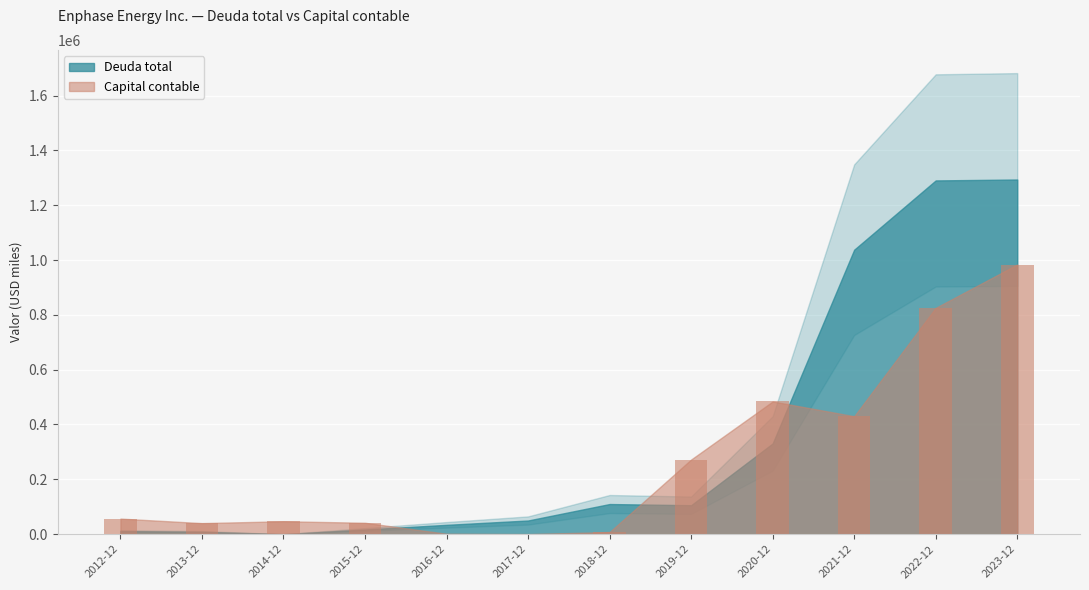

What is the ratio of the value at 2019-12 to the value at 2013-12?

6.8